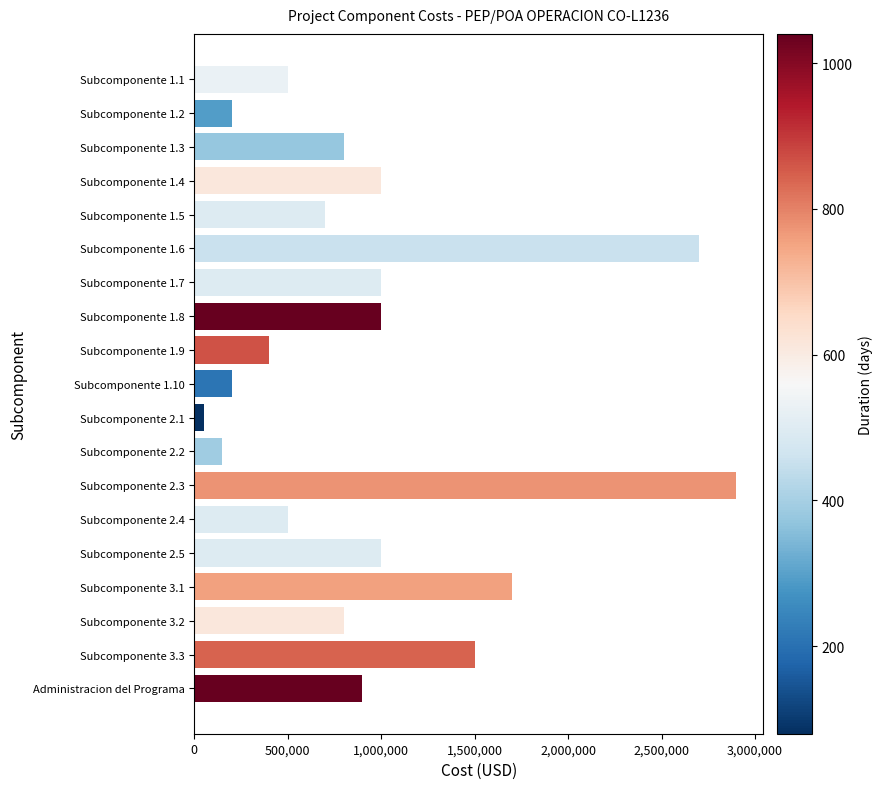

Which label corresponds to the smallest value in the chart?

Subcomponente 2.1